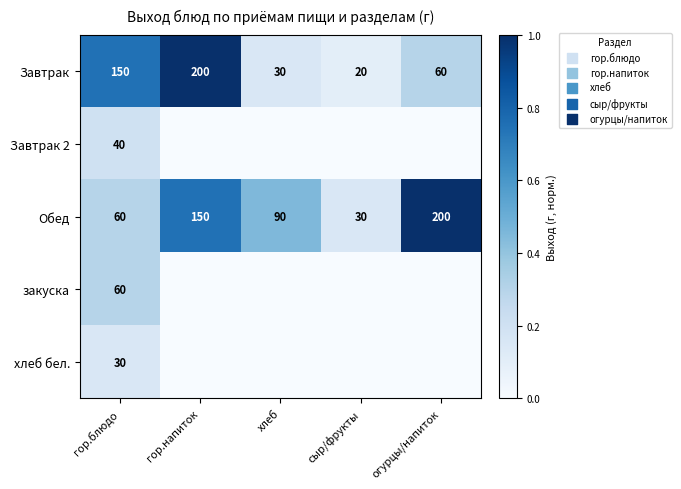

True or false: Завтрак has a value of 246 at гор.блюдо.

False